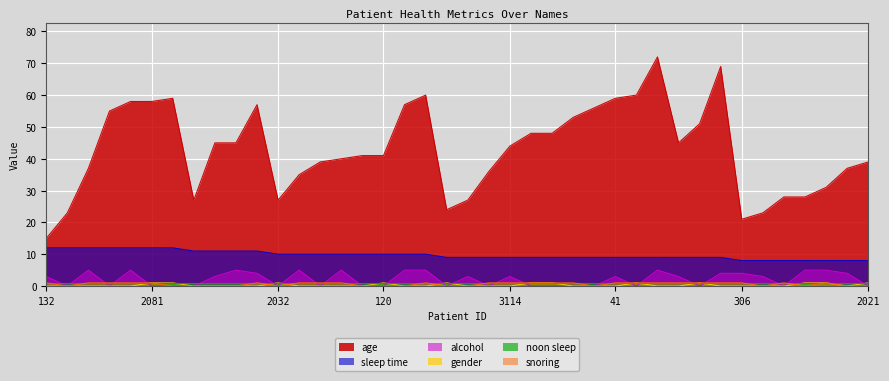

Count the number of data series in this chart.

6